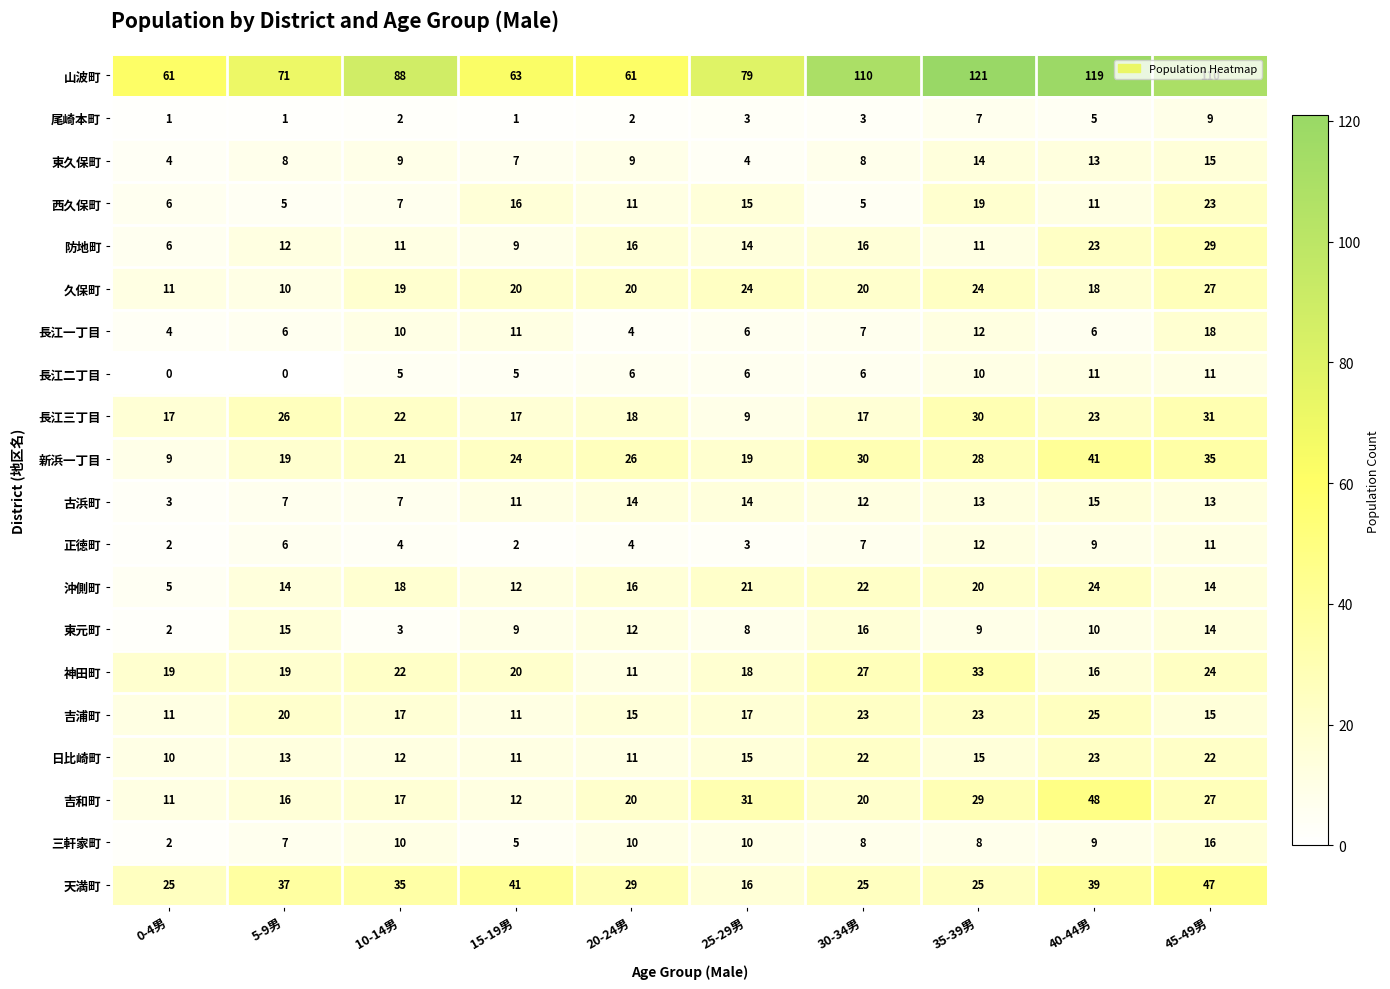

How many data points in 東元町 are less than 10?

5